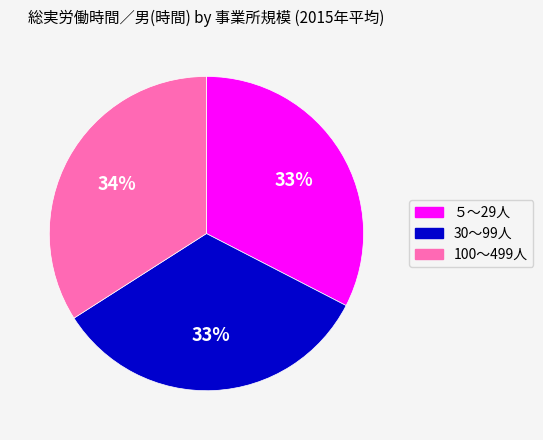

To the nearest percent, what percentage of the pie is 30～99人?

33%